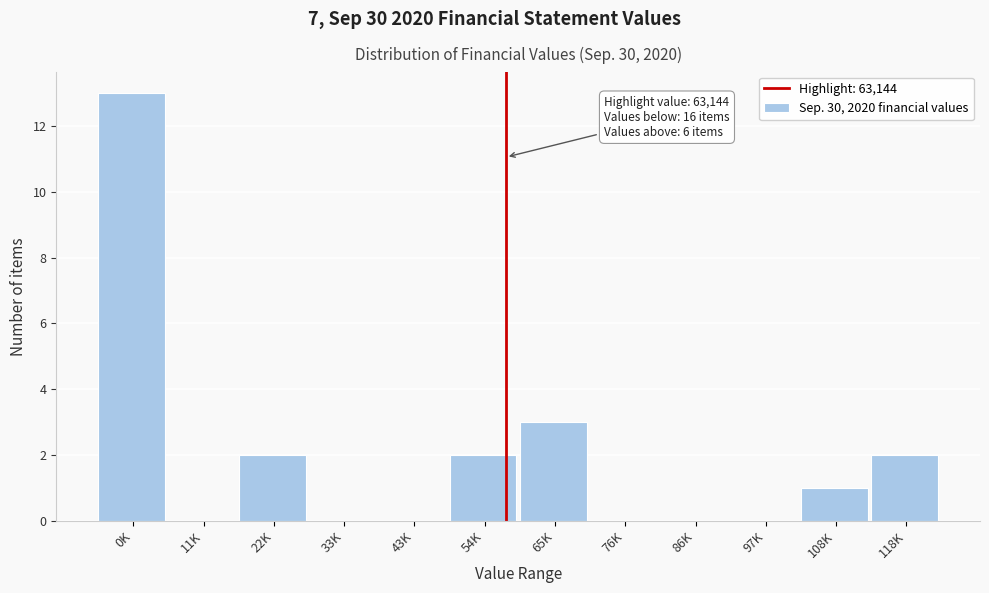

Reading right to left, extract all data points from this chart.

118K=2	108K=1	97K=0	86K=0	76K=0	65K=3	54K=2	43K=0	33K=0	22K=2	11K=0	0K=13